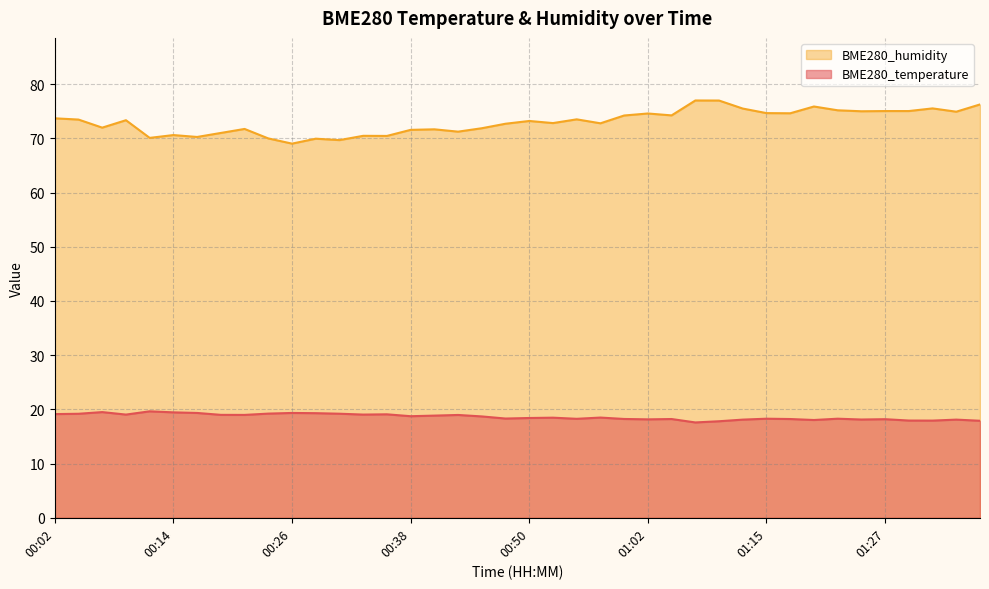

Does the chart have visible grid lines?

Yes